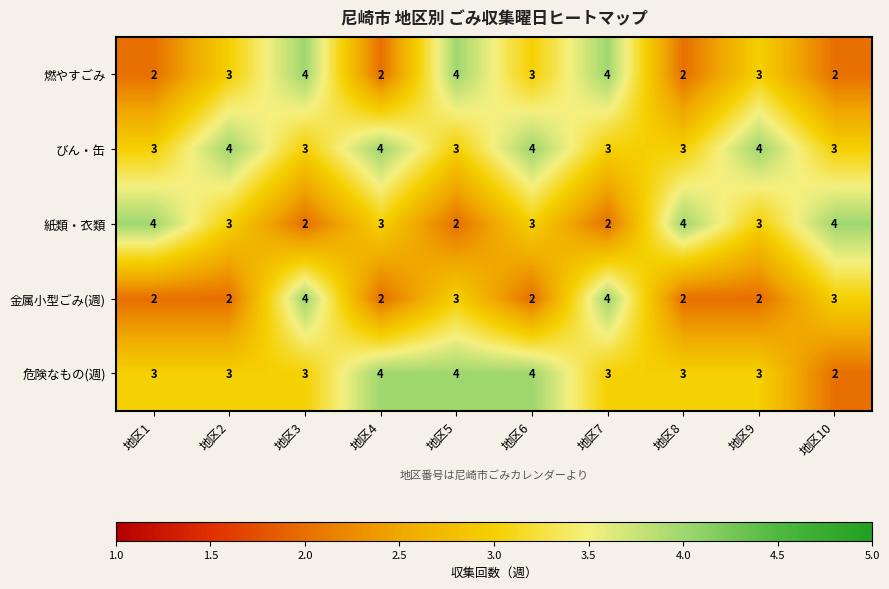

What is the average value of the 金属小型ごみ(週) series?

3